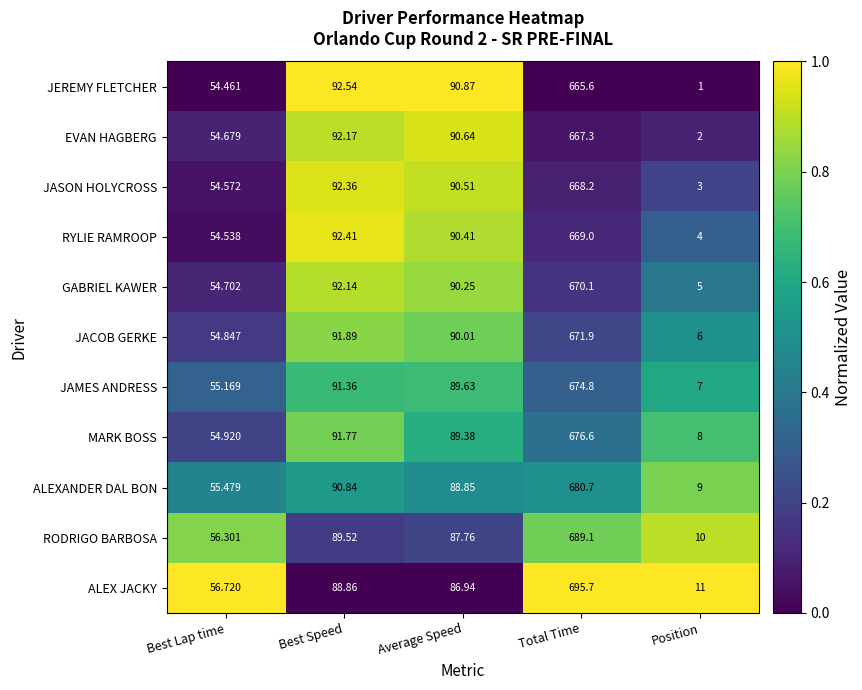

At which label does ALEX JACKY reach its minimum?

Position